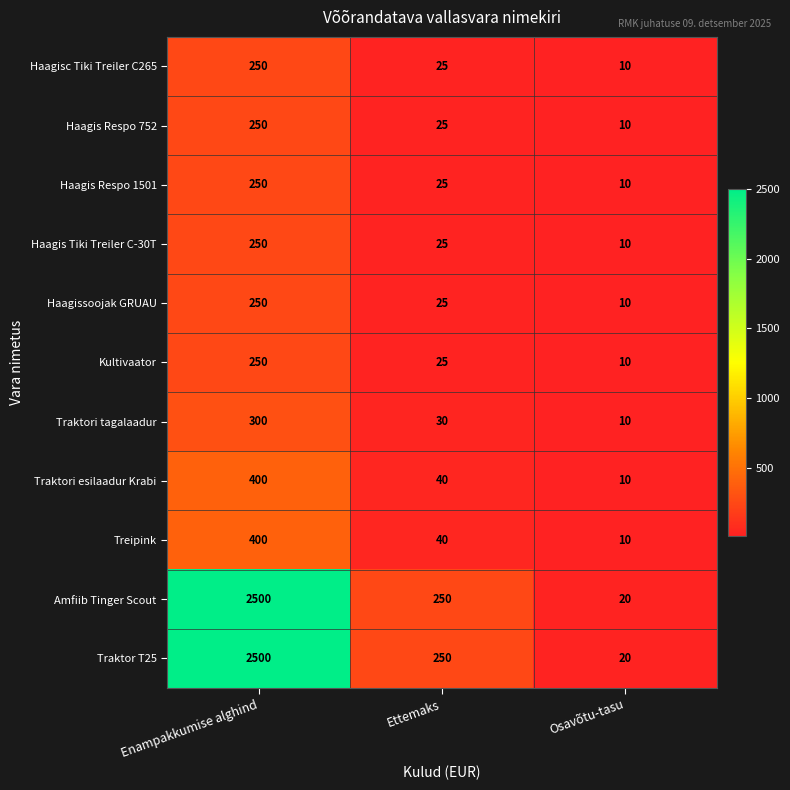

How many distinct data groups are displayed?

11